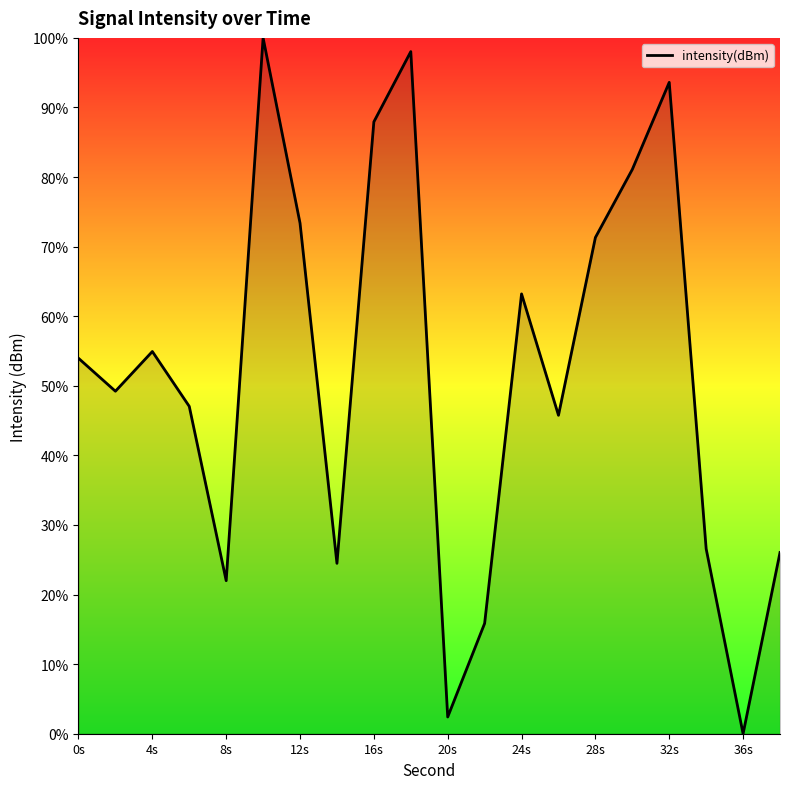

What is the greatest value displayed?

100.0